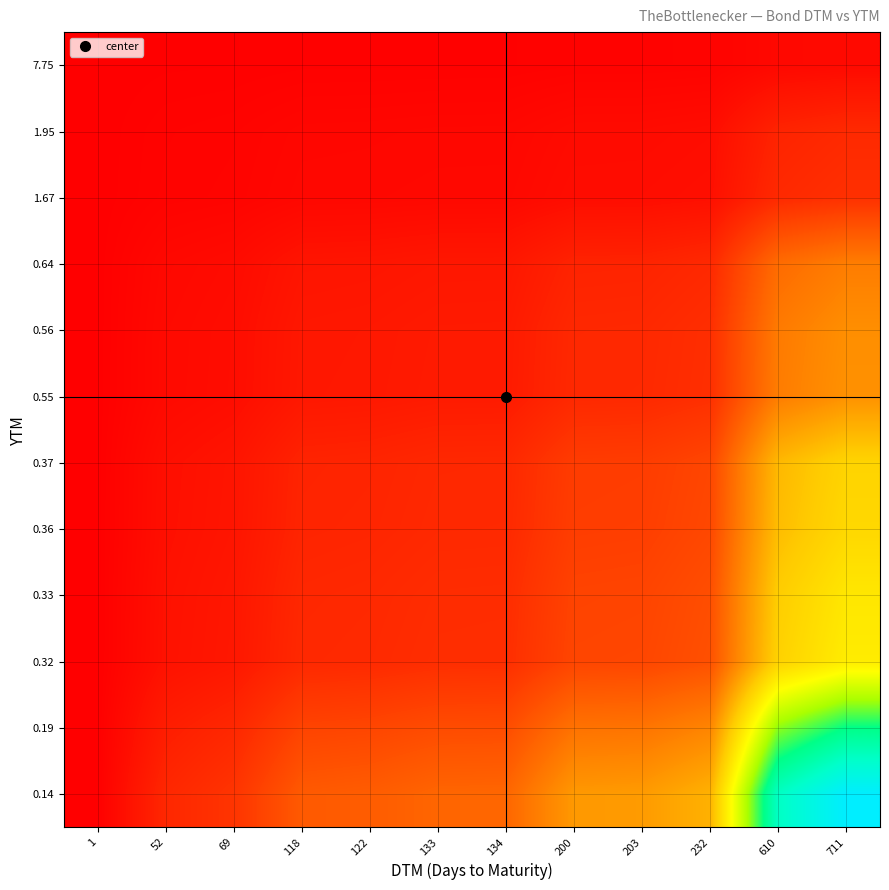

Which label corresponds to the largest value in the chart?

711